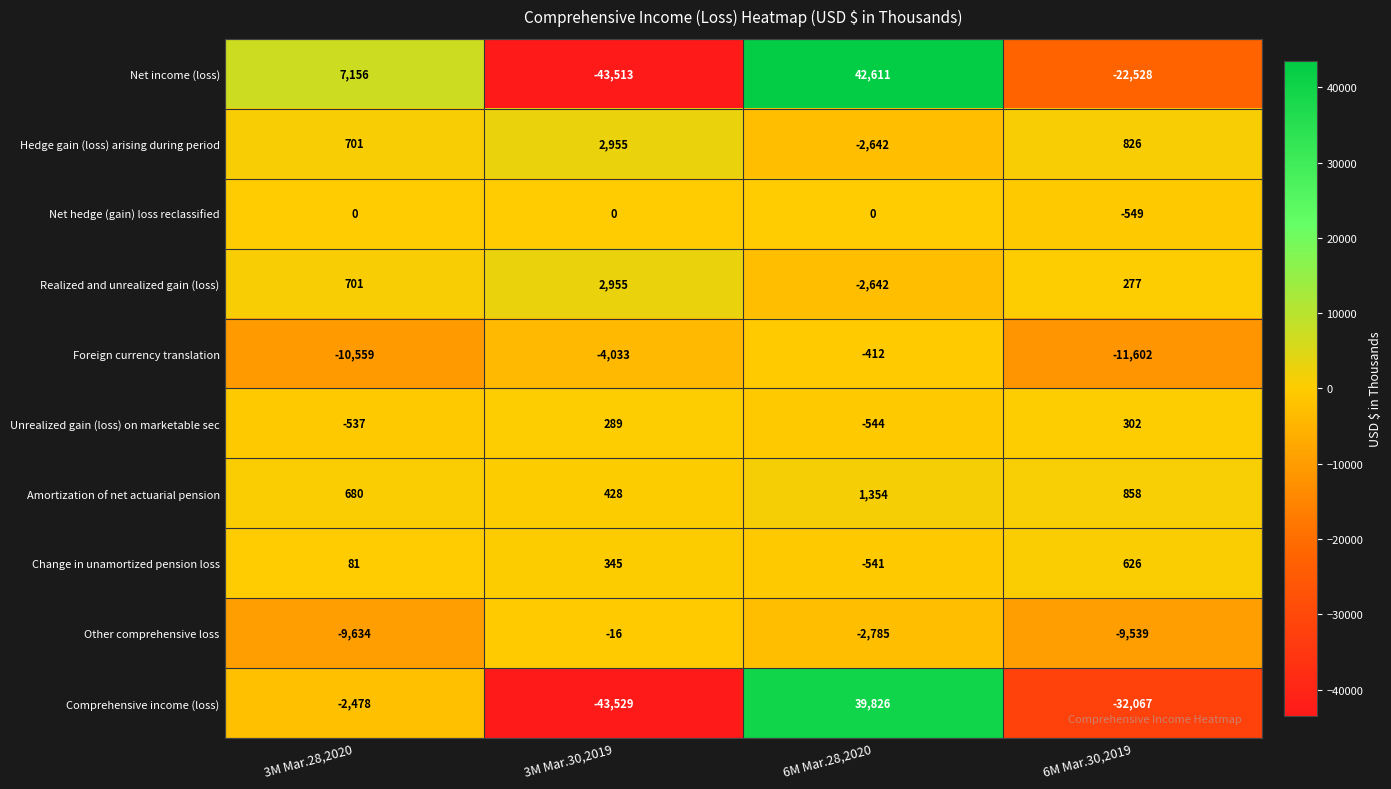

Which label corresponds to the smallest value in the chart?

3M Mar.30,2019